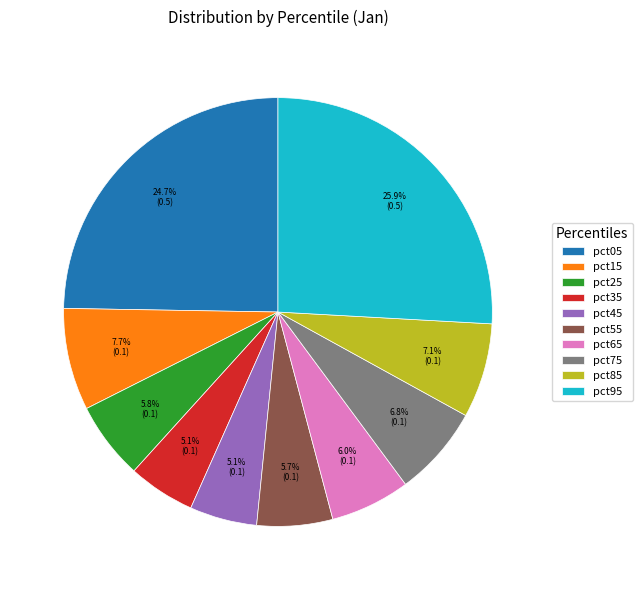

What percentage do pct45 and pct95 together represent?

31.0%